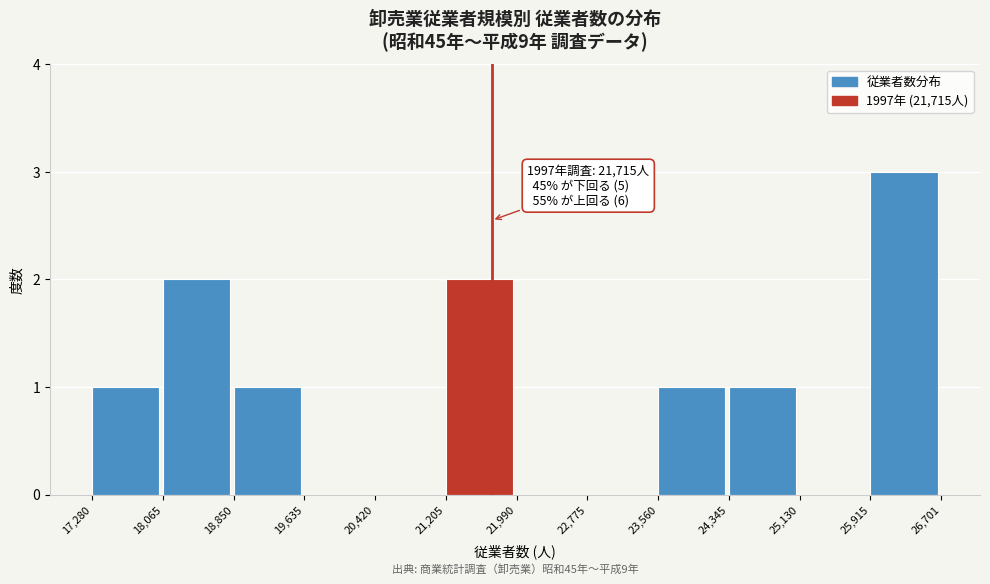

Which range on the x-axis has the tallest bar?

25,915 to 26,701